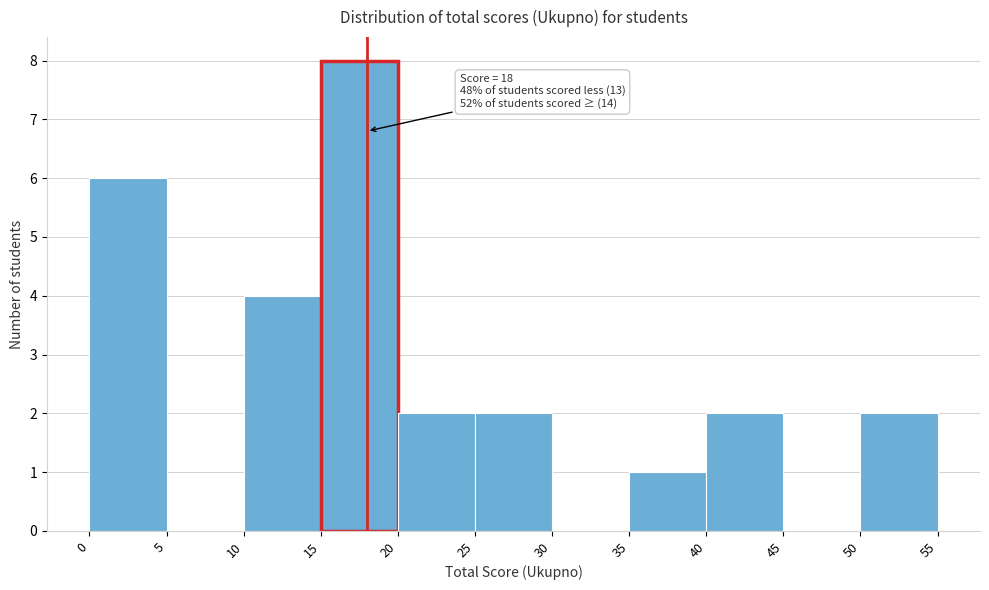

Which range on the x-axis has the tallest bar?

15 to 20